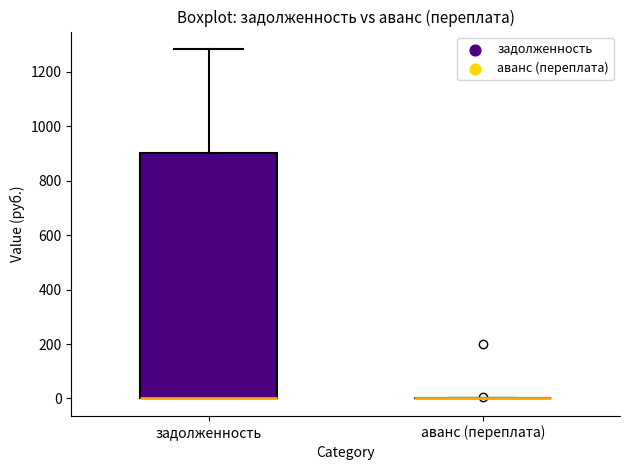

Which box is the tallest, from its lower edge to its upper edge?

задолженность